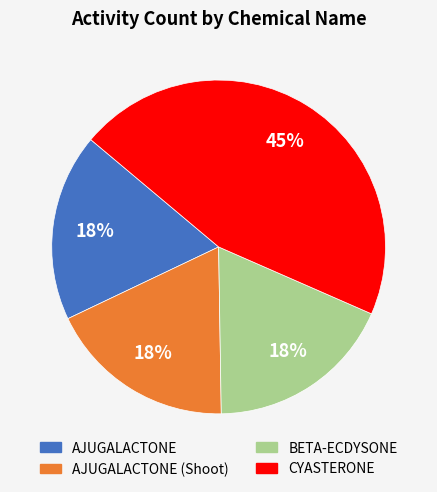

Does any single category account for the majority?

No